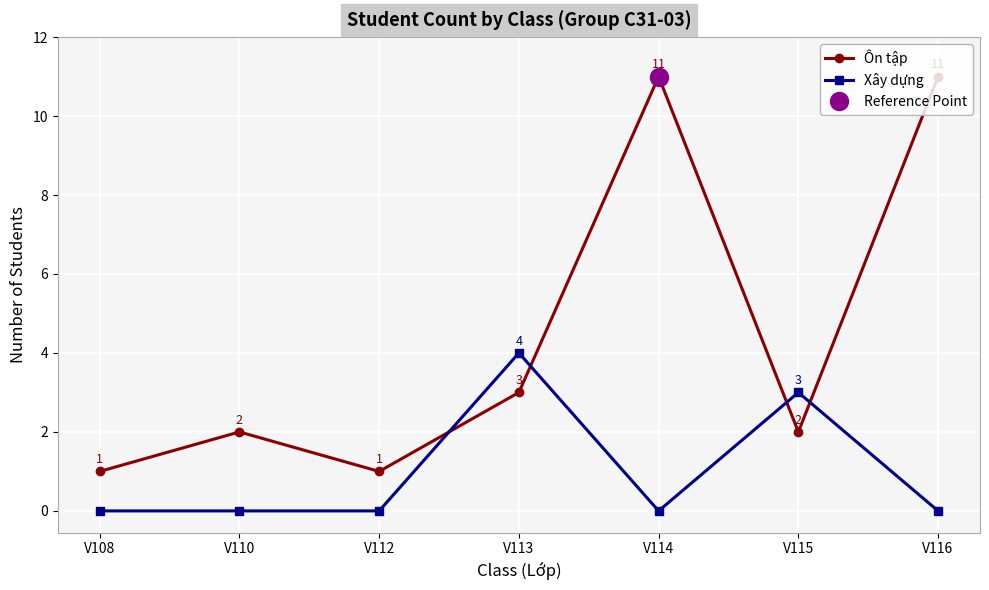

True or false: Xây dựng has a value of 3 at V112.

False